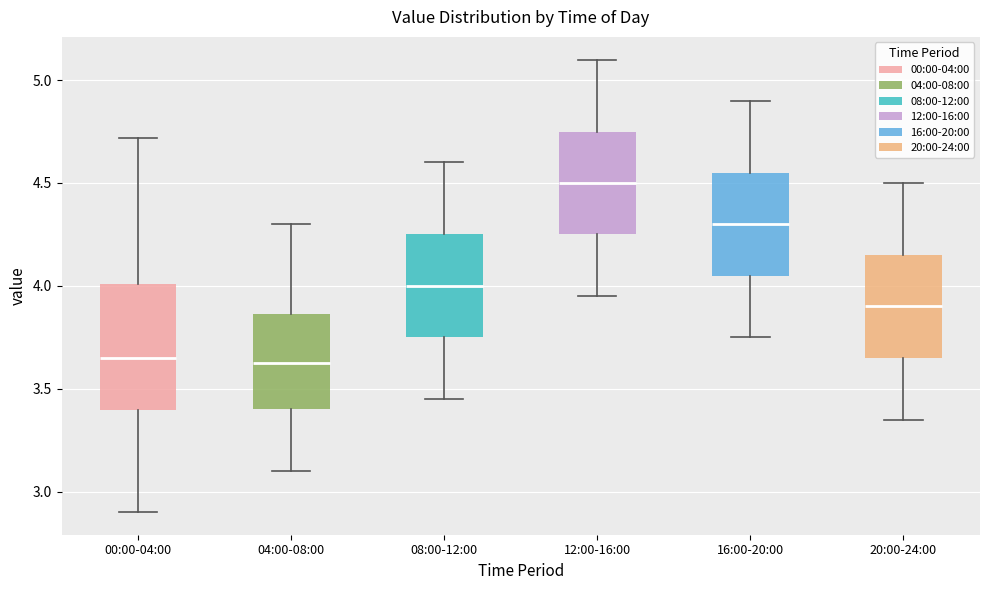

Reading left to right, transcribe this box plot: for each box, give where its median line is, the range the box spans, and where its two whiskers end, as read against the y-axis. The values are not printed on the chart, so give them approximately, as read against the axis.

00:00-04:00: median 3.65, box 3.40 to 4.00, whiskers 2.90 to 4.70
04:00-08:00: median 3.65, box 3.40 to 3.85, whiskers 3.10 to 4.30
08:00-12:00: median 4.00, box 3.75 to 4.25, whiskers 3.45 to 4.60
12:00-16:00: median 4.50, box 4.25 to 4.75, whiskers 3.95 to 5.10
16:00-20:00: median 4.30, box 4.05 to 4.55, whiskers 3.75 to 4.90
20:00-24:00: median 3.90, box 3.65 to 4.15, whiskers 3.35 to 4.50